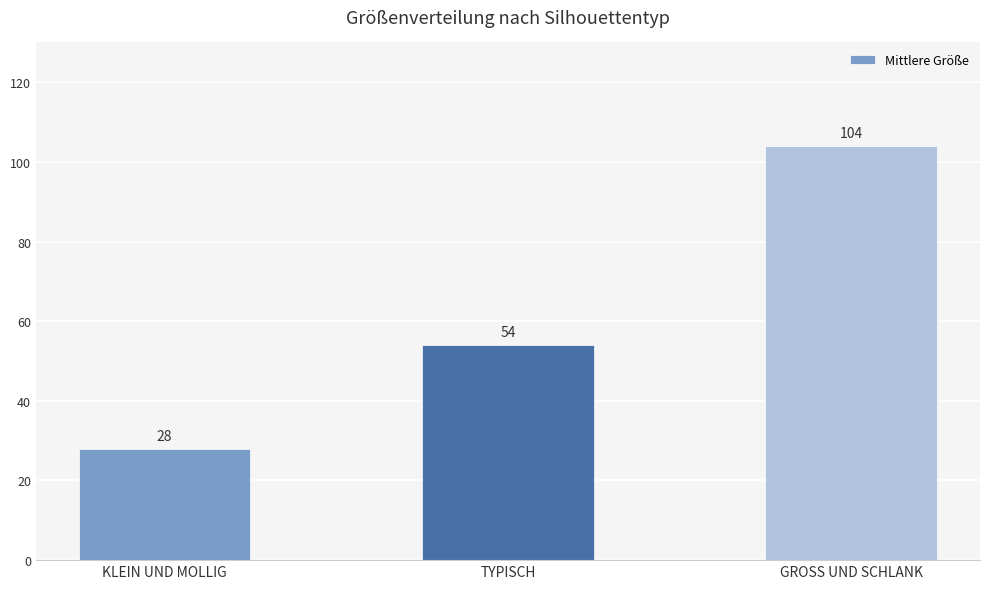

What position from the right is TYPISCH?

2